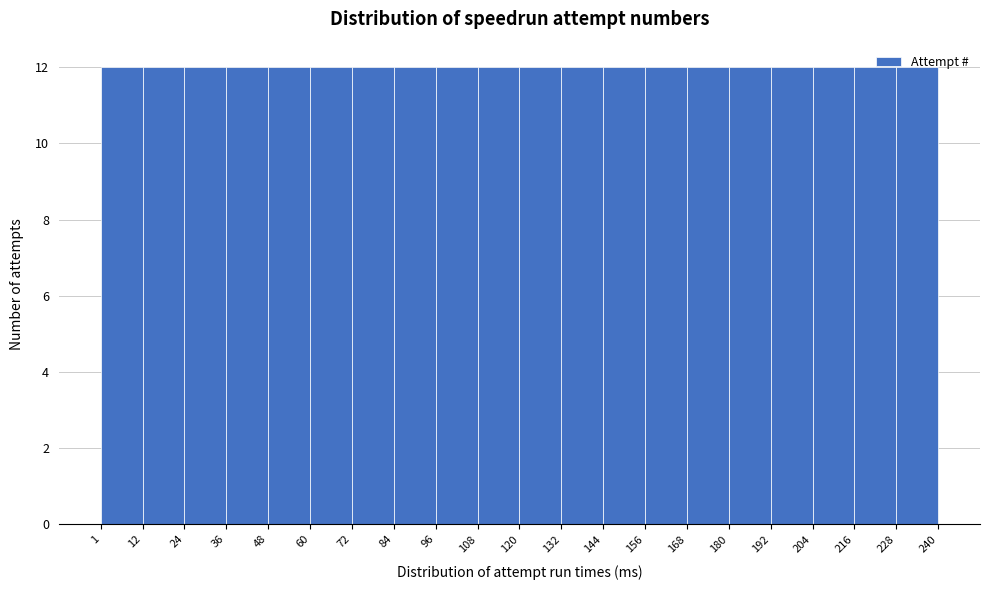

How tall is the bar that spans 96 to 108 on the x-axis? The values are not printed on the chart, so give them approximately, as read against the axis.

12